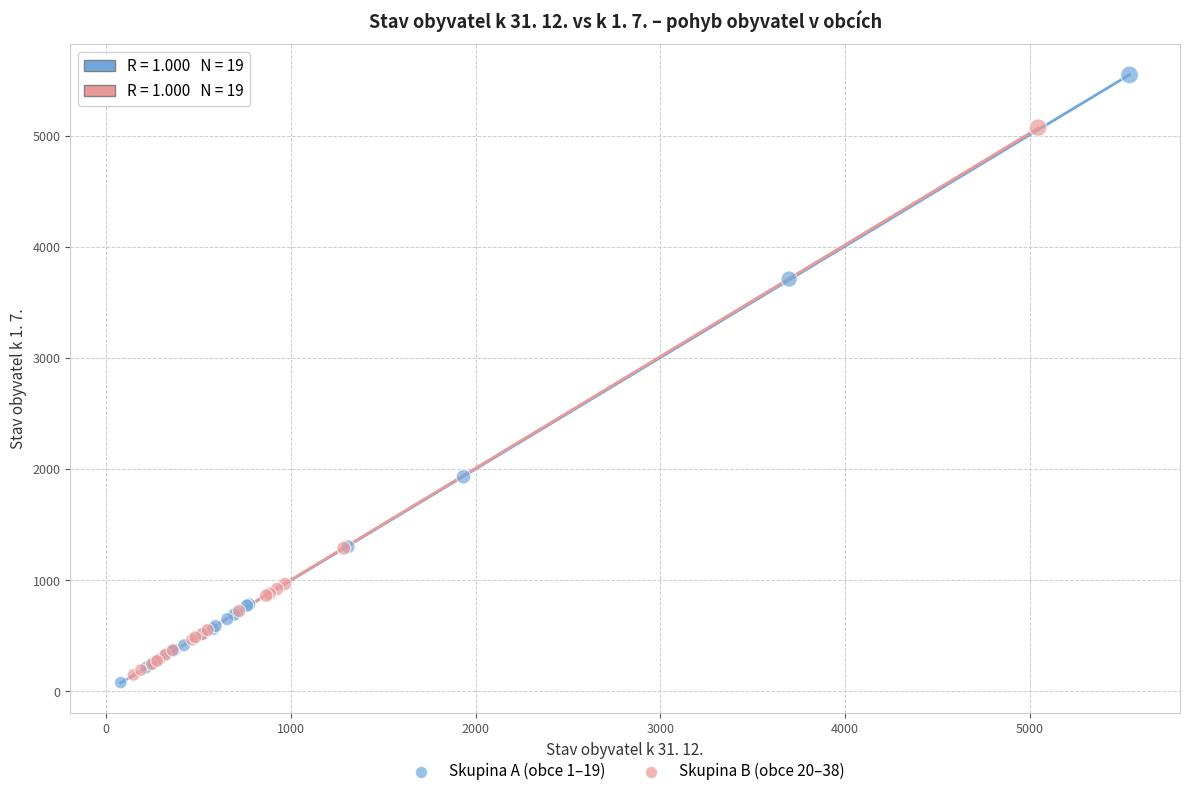

What are all the series names shown in the legend?

Skupina A (obce 1–19), Skupina B (obce 20–38)